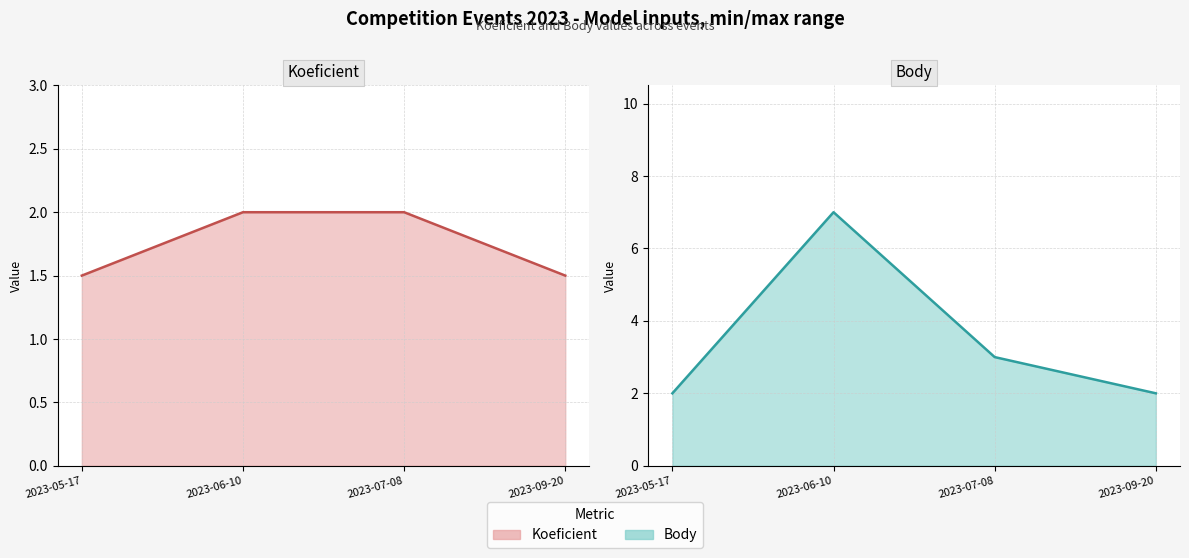

At how many categories does at least one series exceed 4?

1